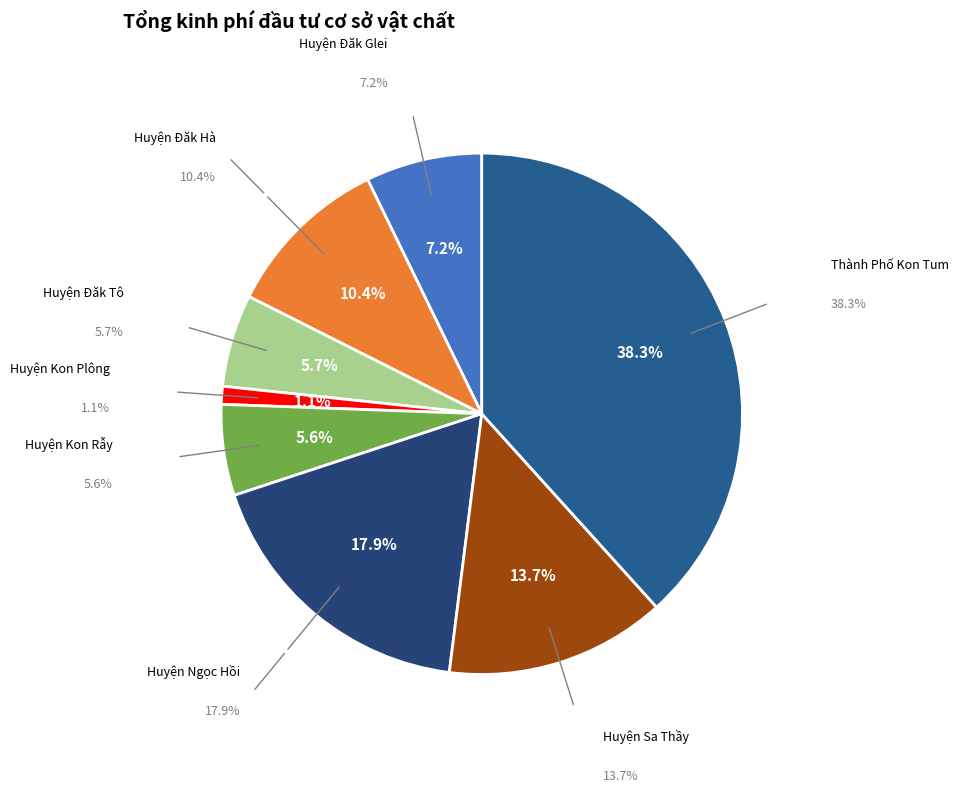

Does Thành Phố Kon Tum account for over 50% of the chart?

No